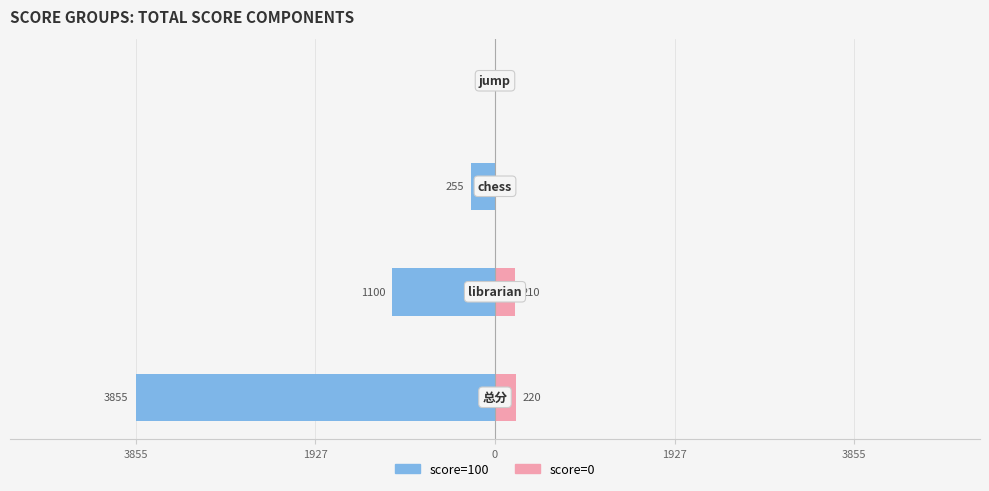

How many data points in score=100 are less than -255?

2